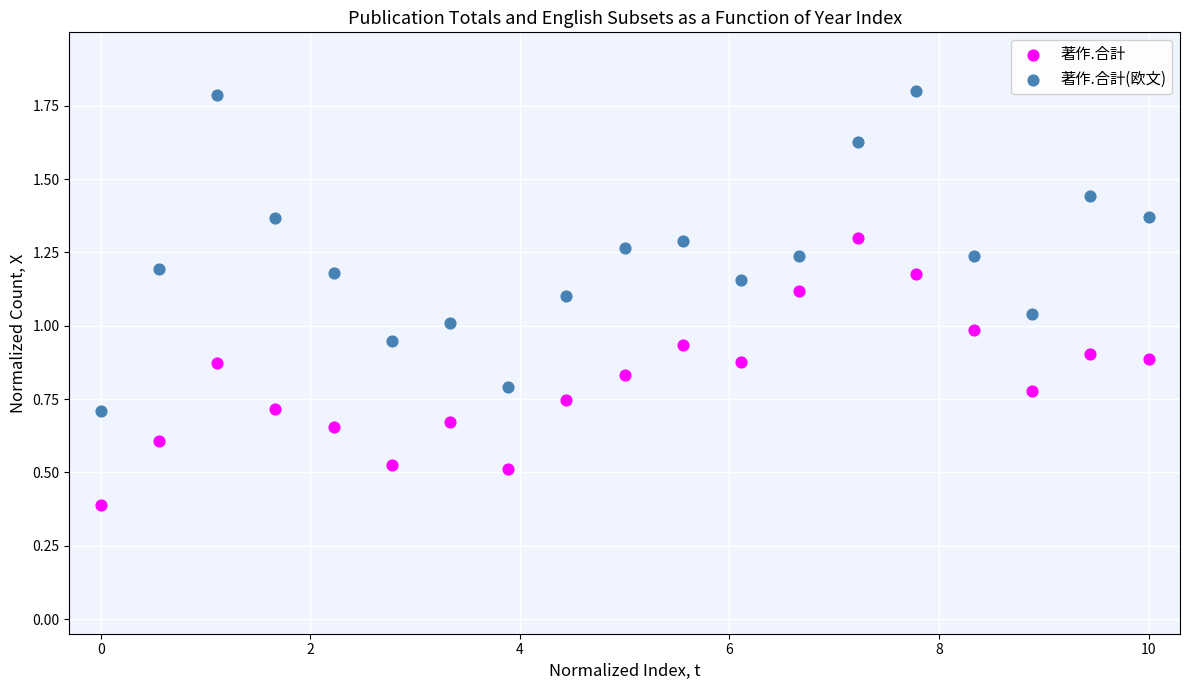

Which series has the largest Y range (max minus min)?

著作.合計(欧文)